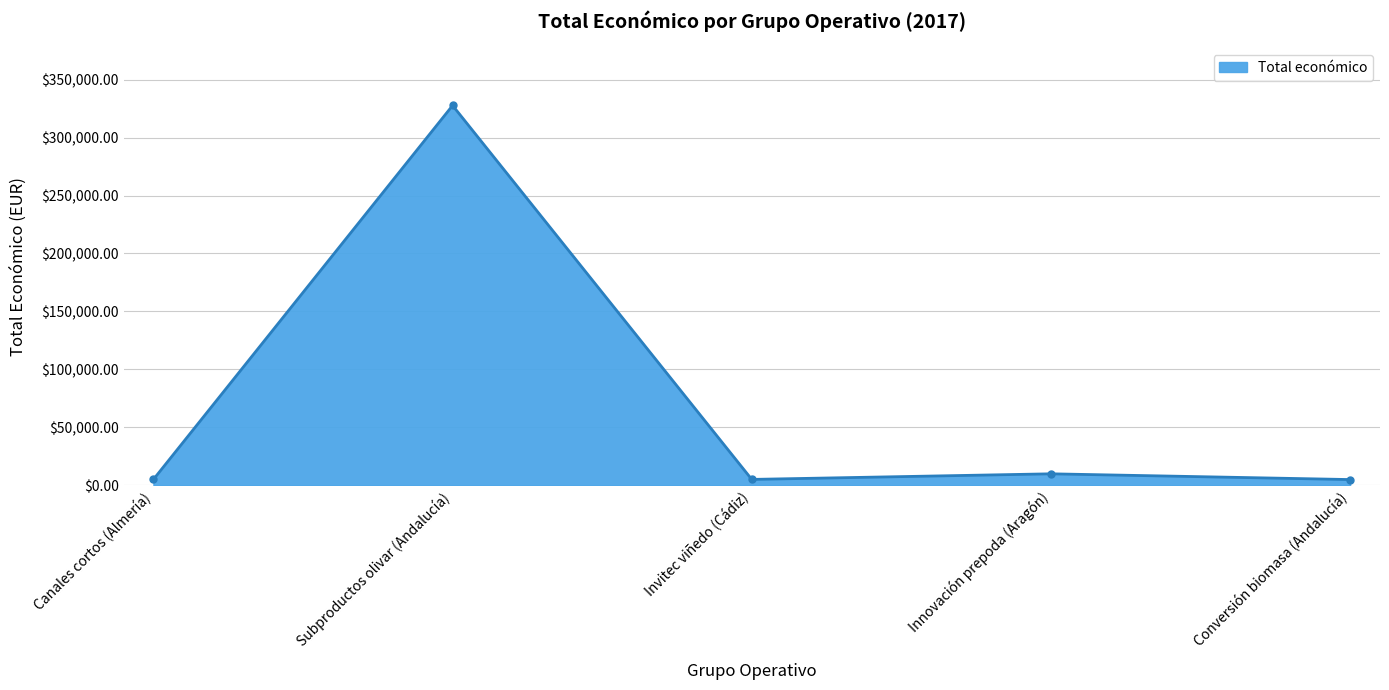

True or false: there are more than 2 points higher than both neighbors.

False